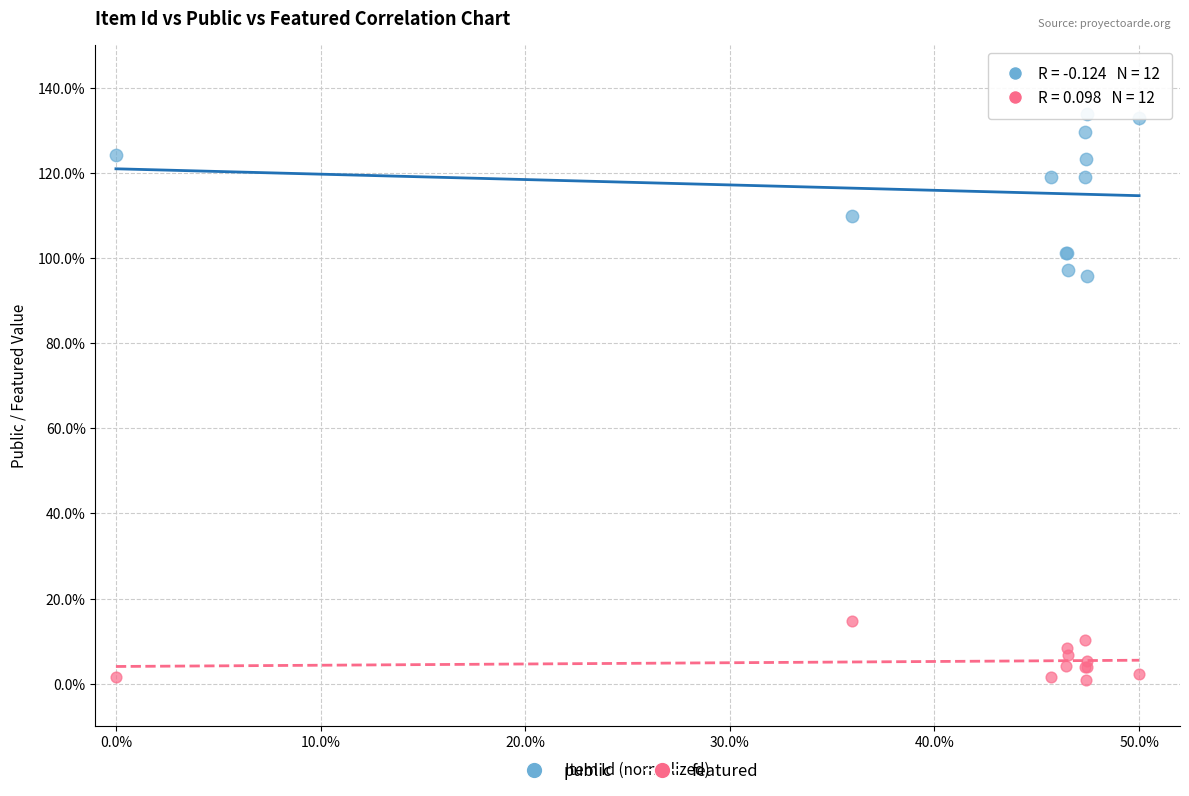

What are all the series names shown in the legend?

public, featured